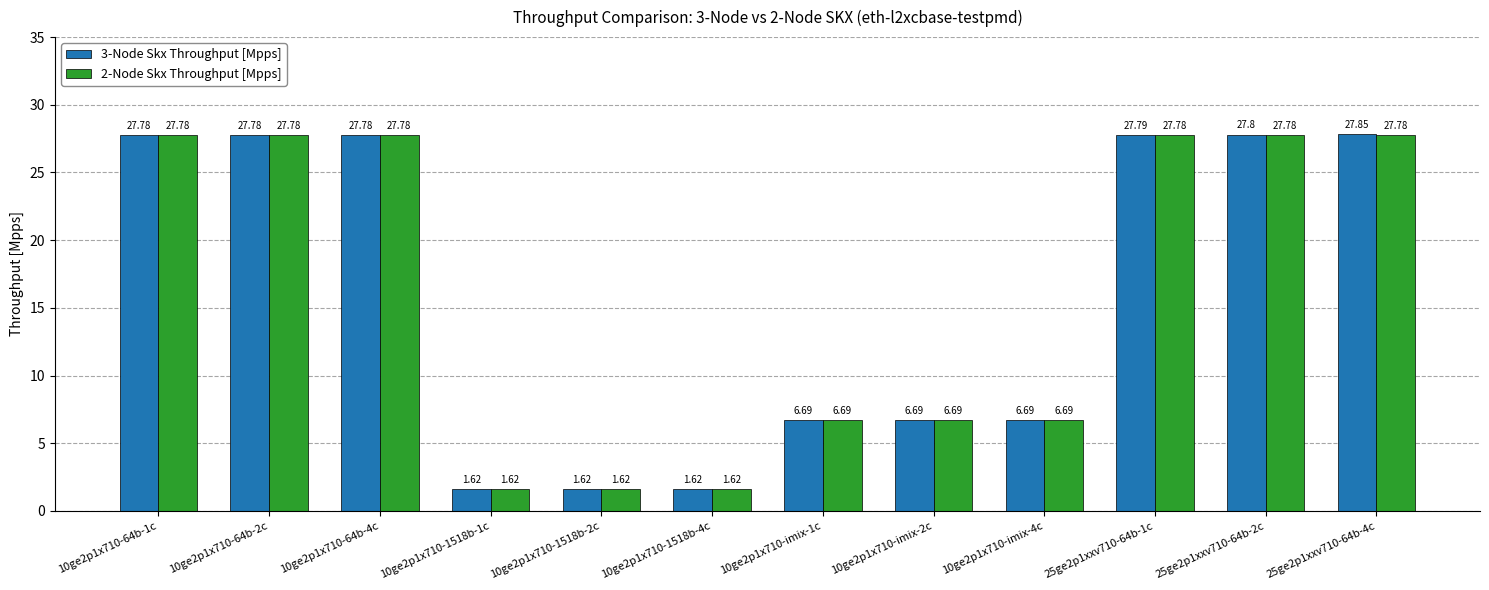

At which category is the sum across all series the highest?

25ge2p1xxv710-64b-4c